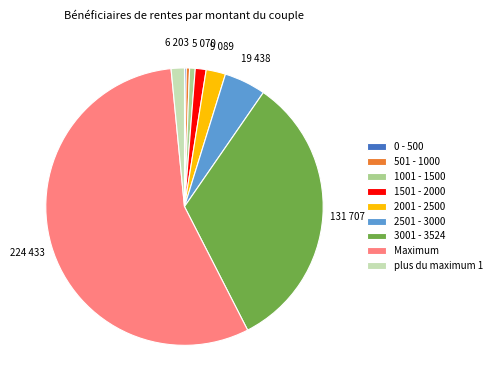

Does Maximum represent more than half of the total?

Yes